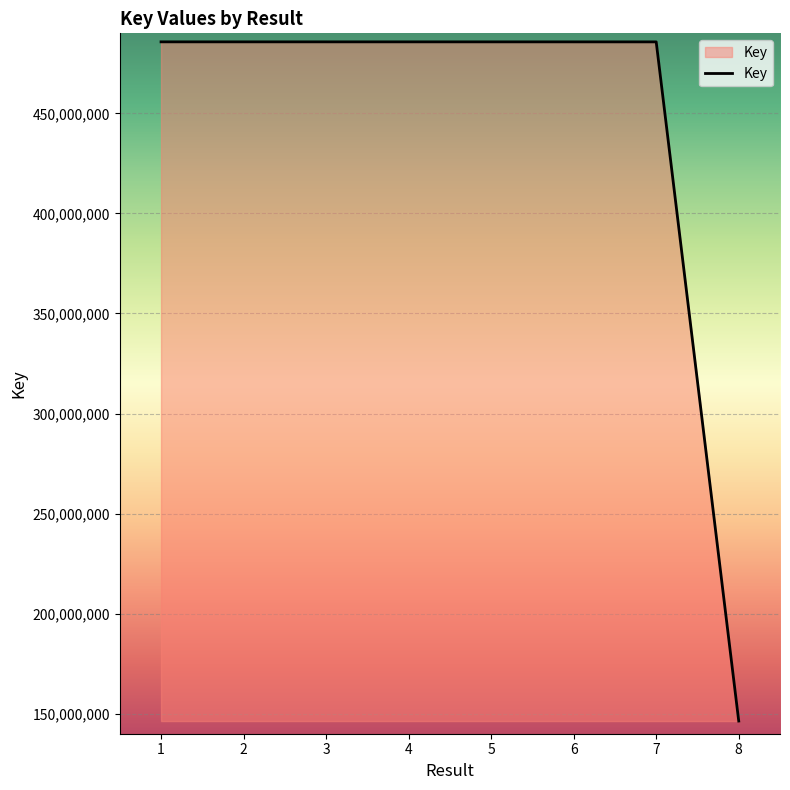

At which label does the data first exceed 485741499?

1